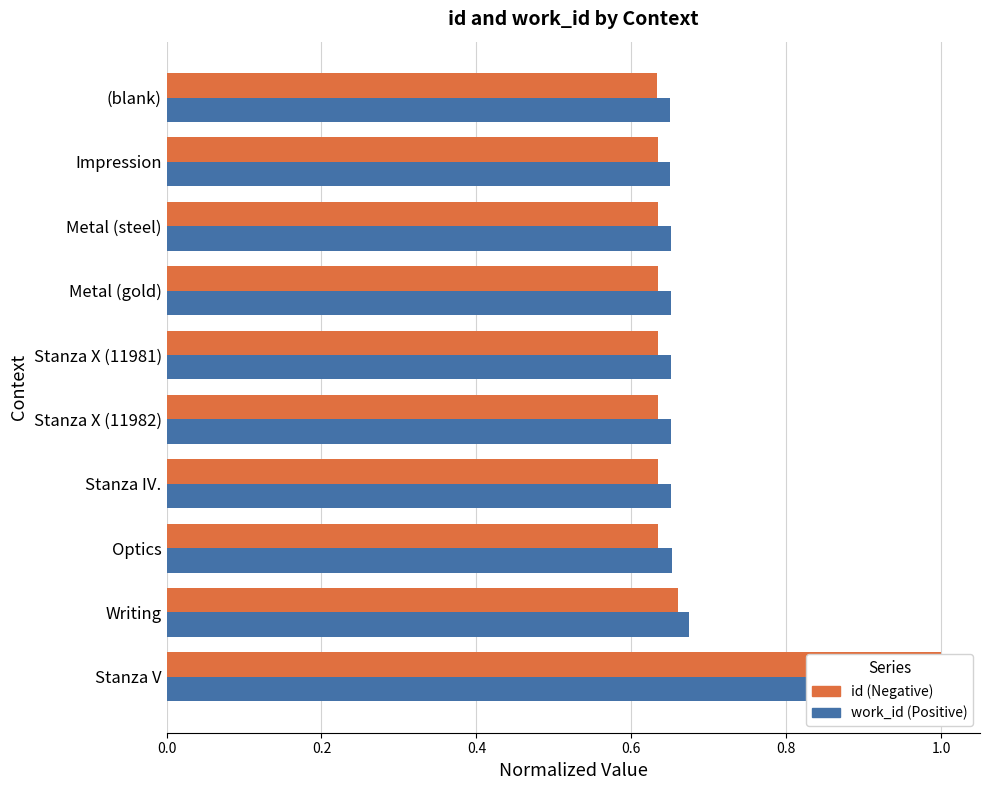

What is the maximum value shown in the chart?

1.0